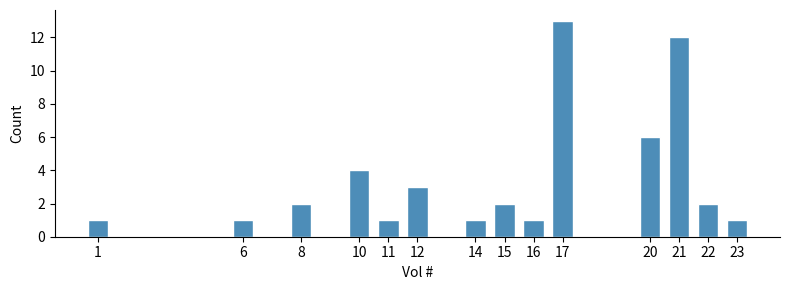

Reading left to right, what are all the values shown in this chart?

1=1	6=1	8=2	10=4	11=1	12=3	14=1	15=2	16=1	17=13	20=6	21=12	22=2	23=1